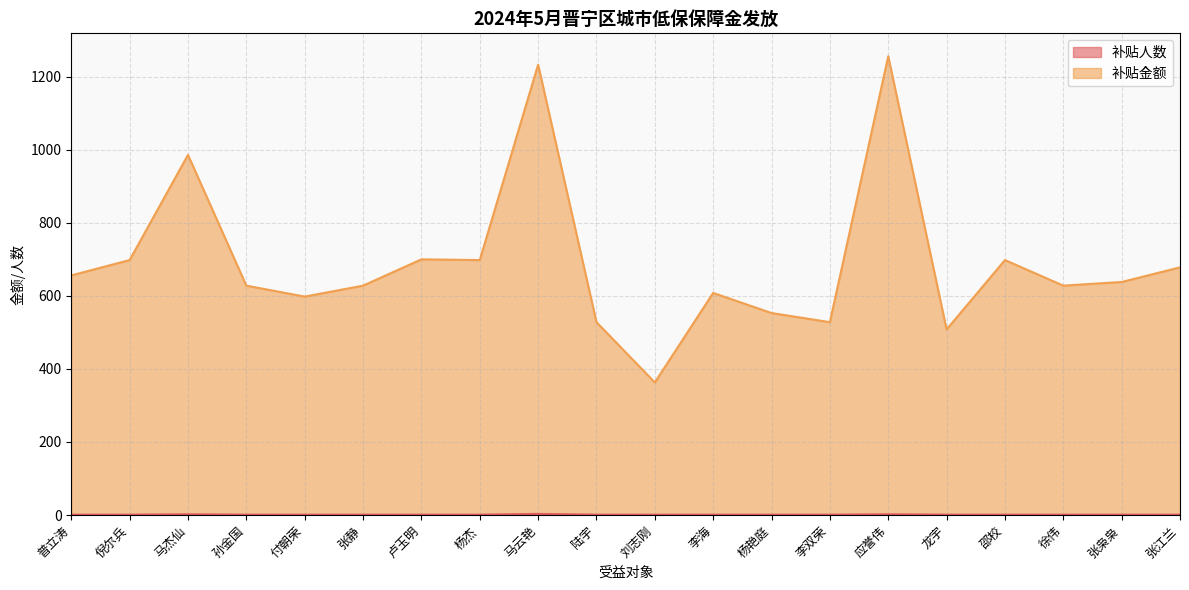

What is the minimum value shown in the chart?

1